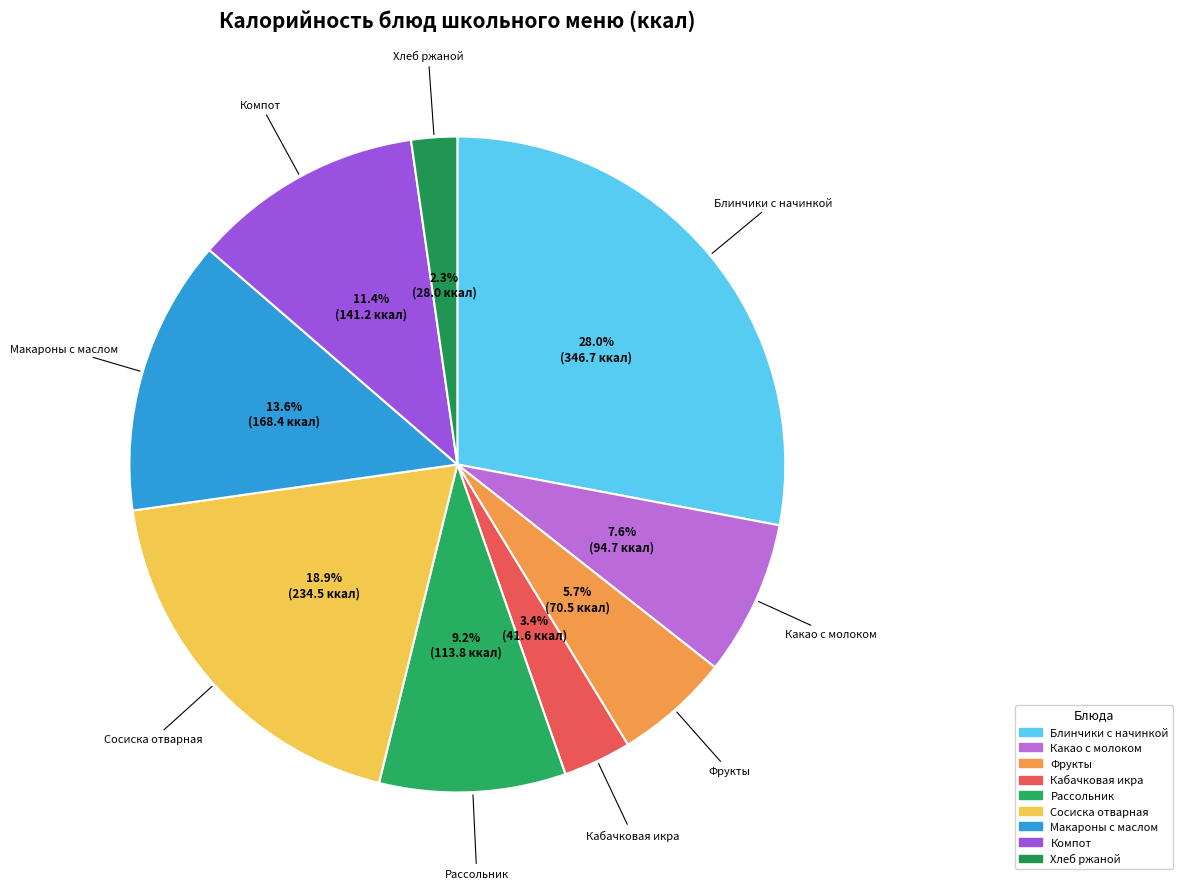

Count the number of slices in the pie.

9